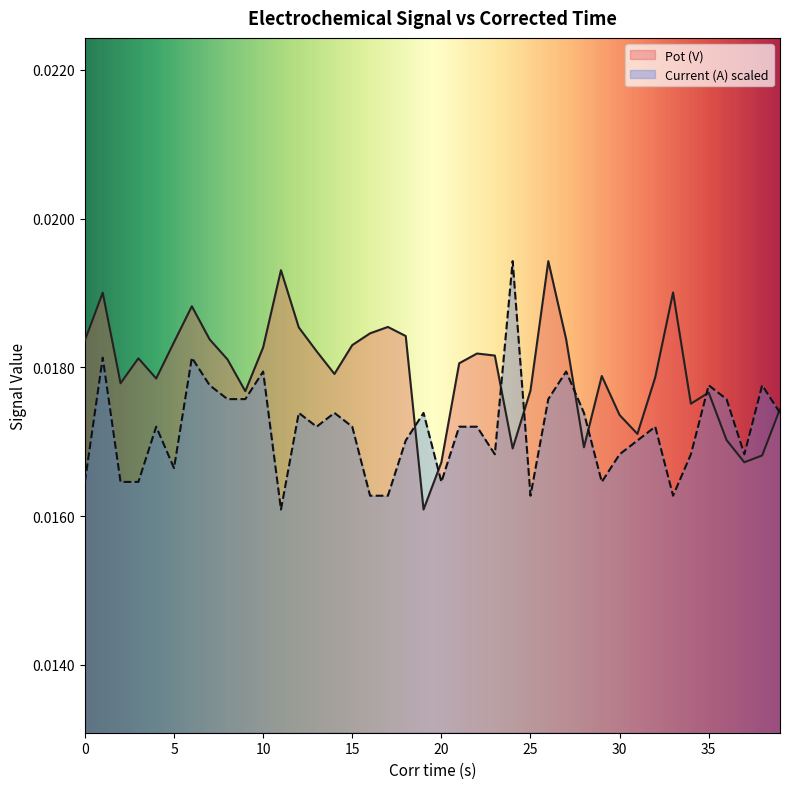

The value of Pot (V) at 6 is 0.0. True or false?

False